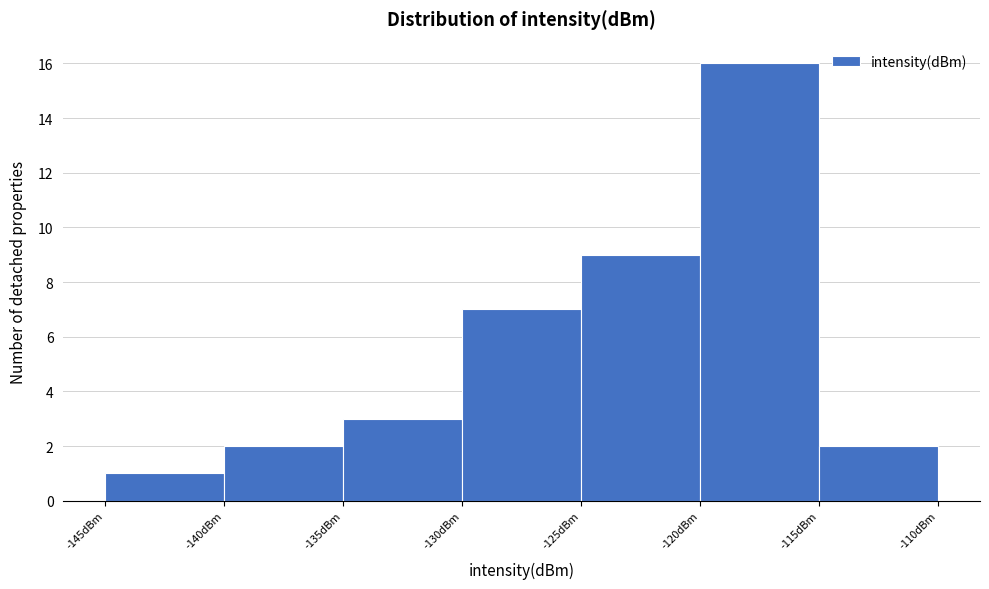

How tall is the bar that spans -140 to -135 on the x-axis? The values are not printed on the chart, so give them approximately, as read against the axis.

2